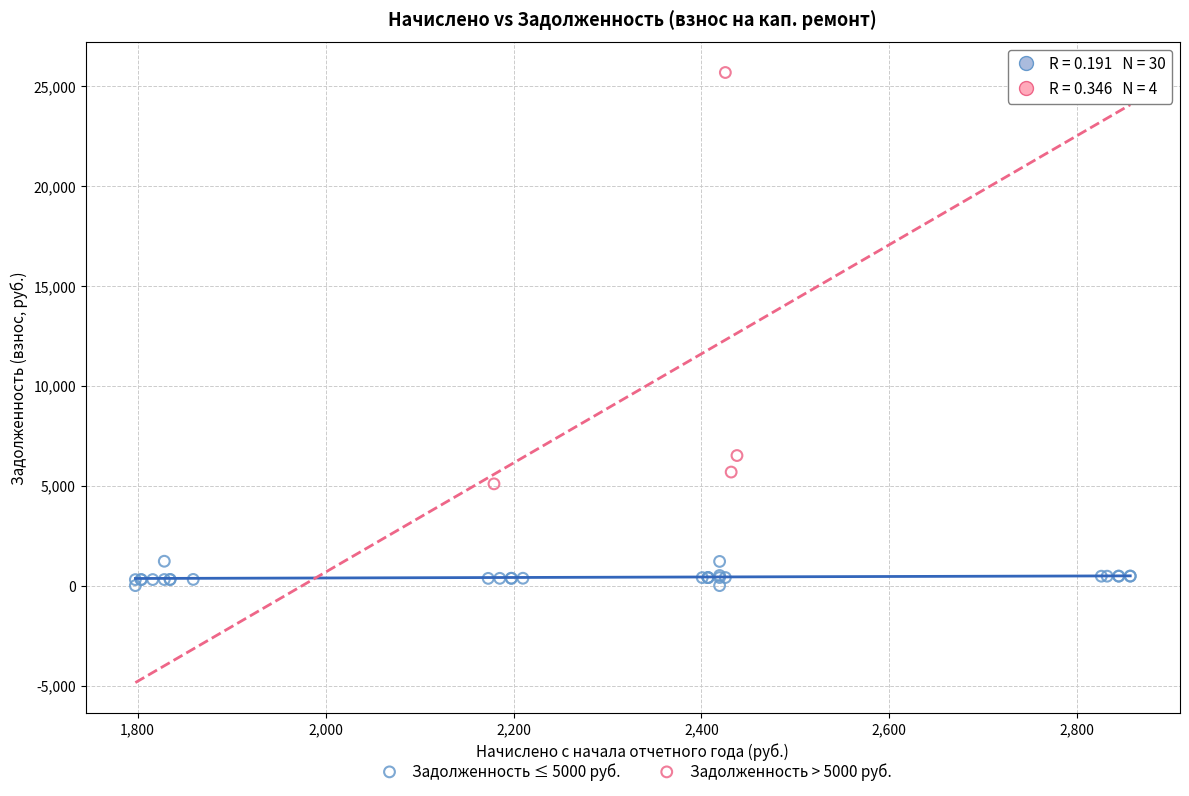

Which series has the widest spread of Y values?

Задолженность > 5000 руб.